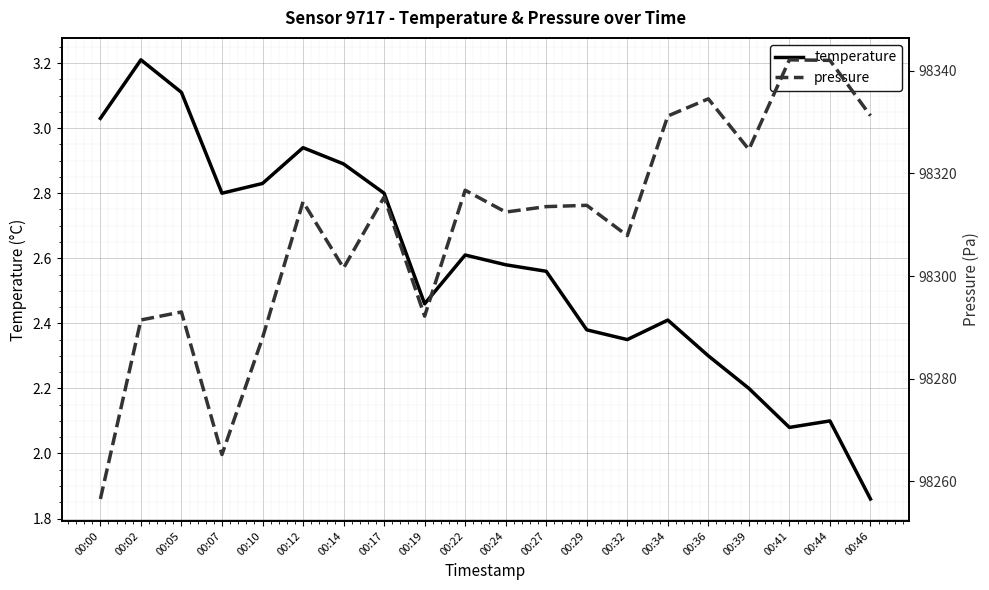

True or false: temperature and pressure intersect in this chart.

False